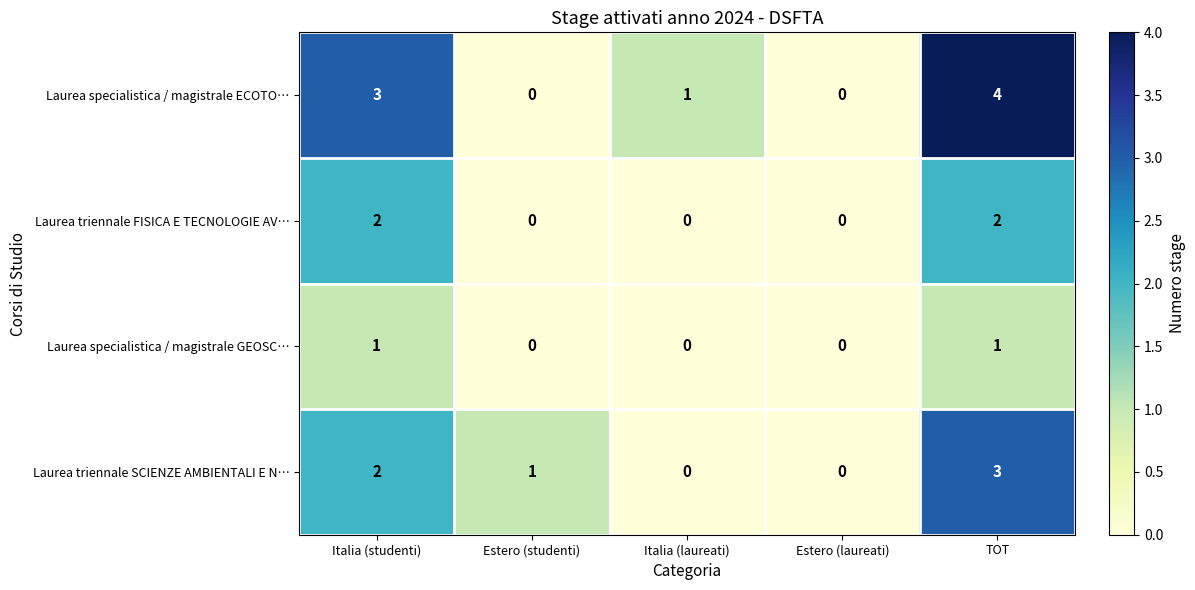

Which series has the widest spread of values?

Laurea specialistica / magistrale ECOTO…